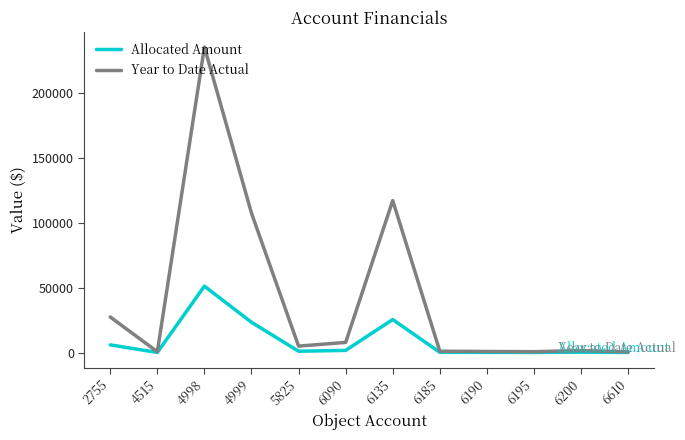

The Year to Date Actual series shows 190561.5 at 4999. True or false?

False